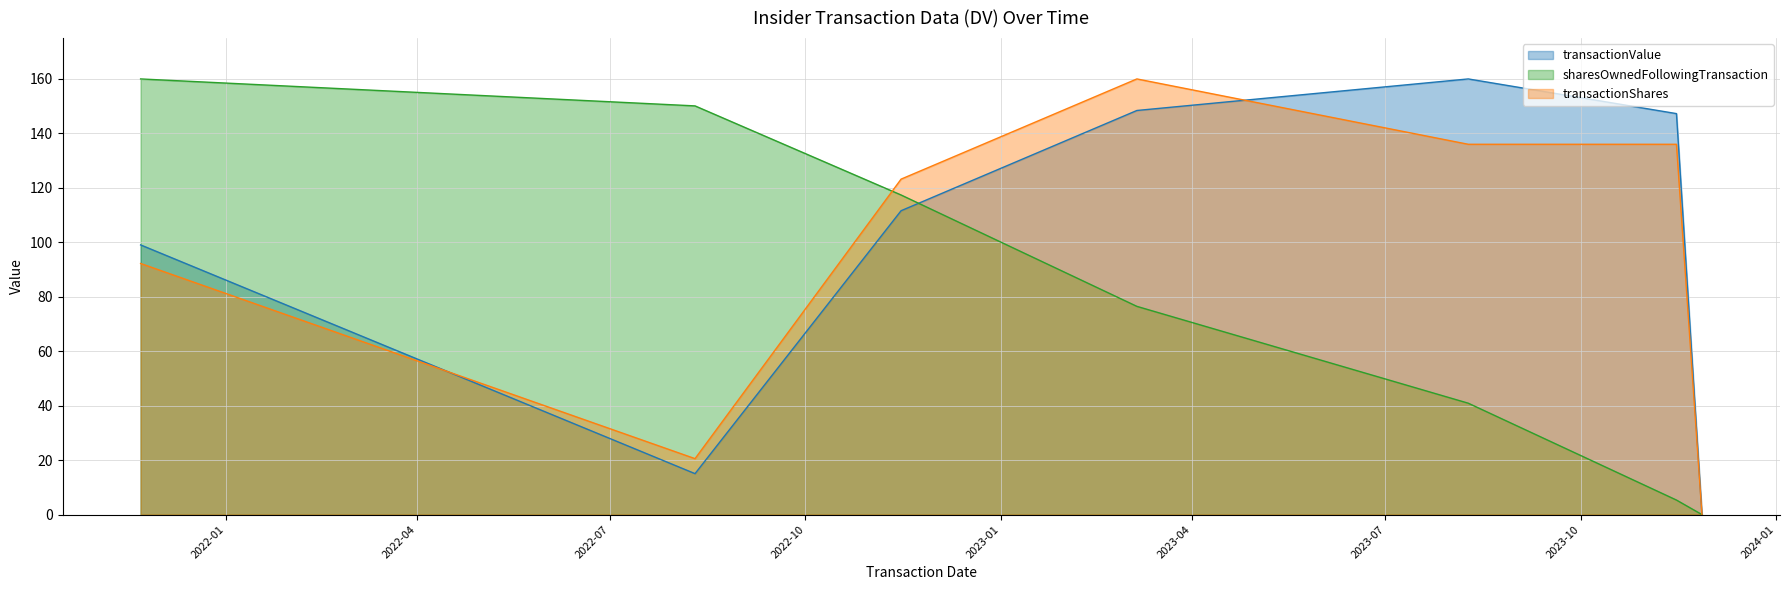

Rank the categories by sharesOwnedFollowingTransaction value from lowest to highest.

2023-11-27, 2023-11-15, 2023-08-09, 2023-03-06, 2022-11-15, 2022-08-10, 2021-11-22